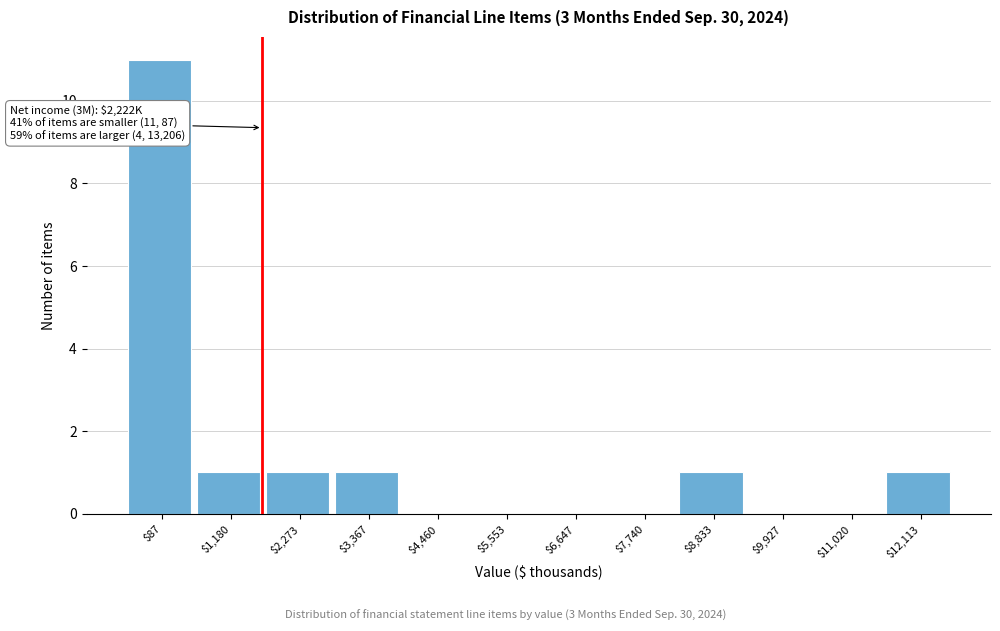

The value at $12,113 is 1. True or false?

True